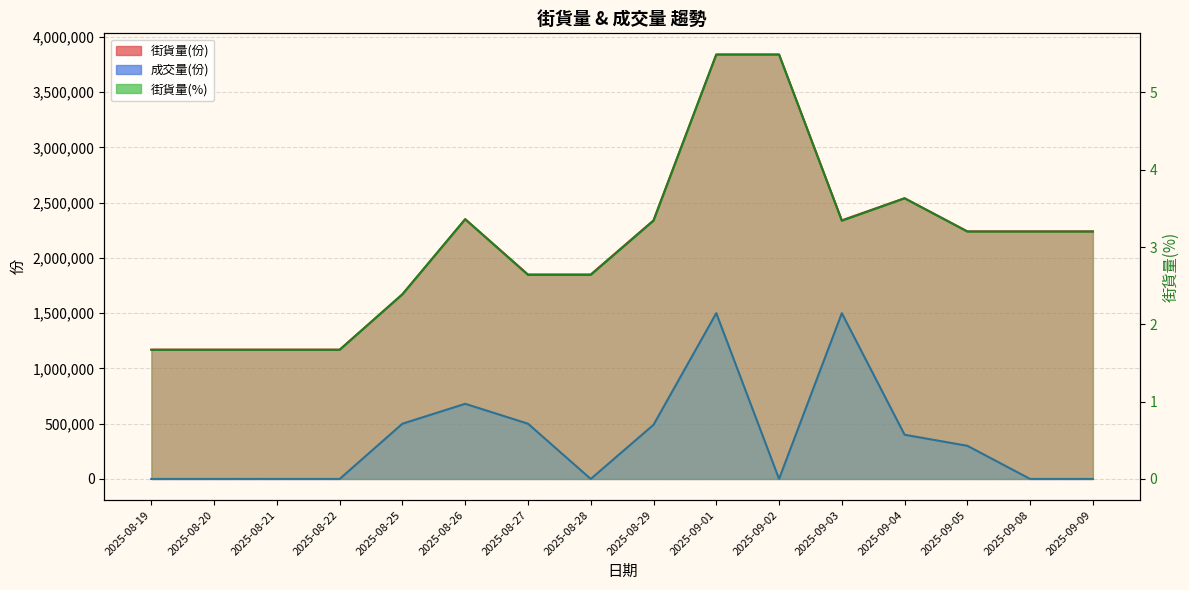

How many interior local valleys does the 街貨量(%) series have?

1